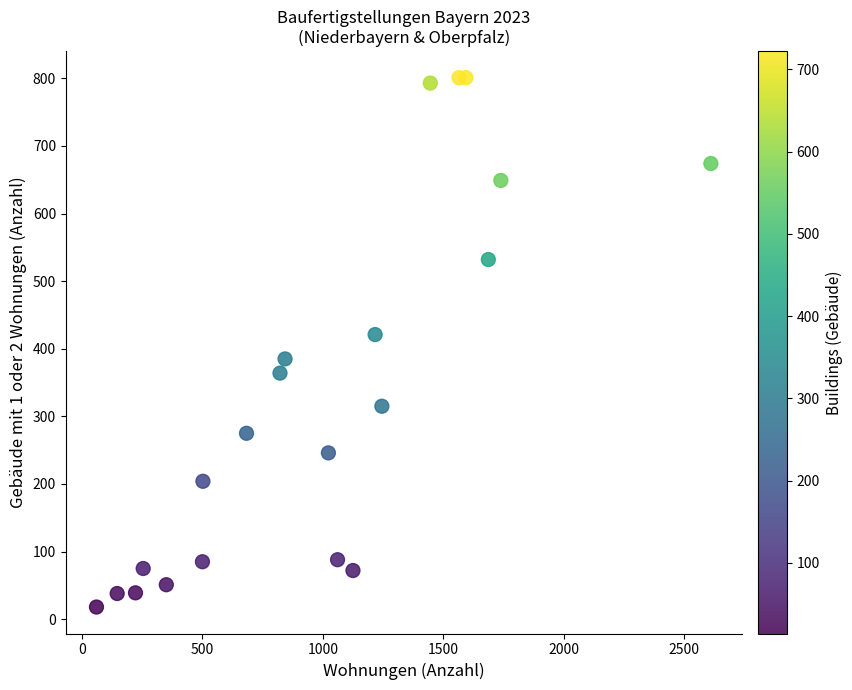

What is the range of Y values (max minus min)?

783